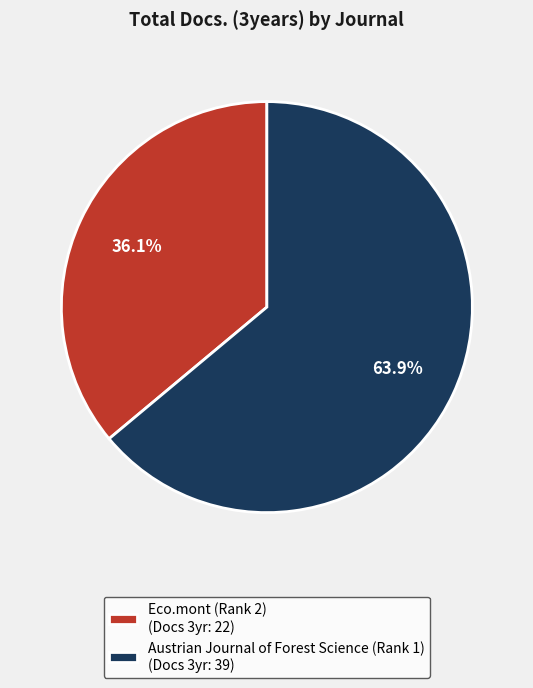

What is the ratio of the value at Austrian Journal of Forest Science (Rank 1) to the value at Eco.mont (Rank 2)?

1.8